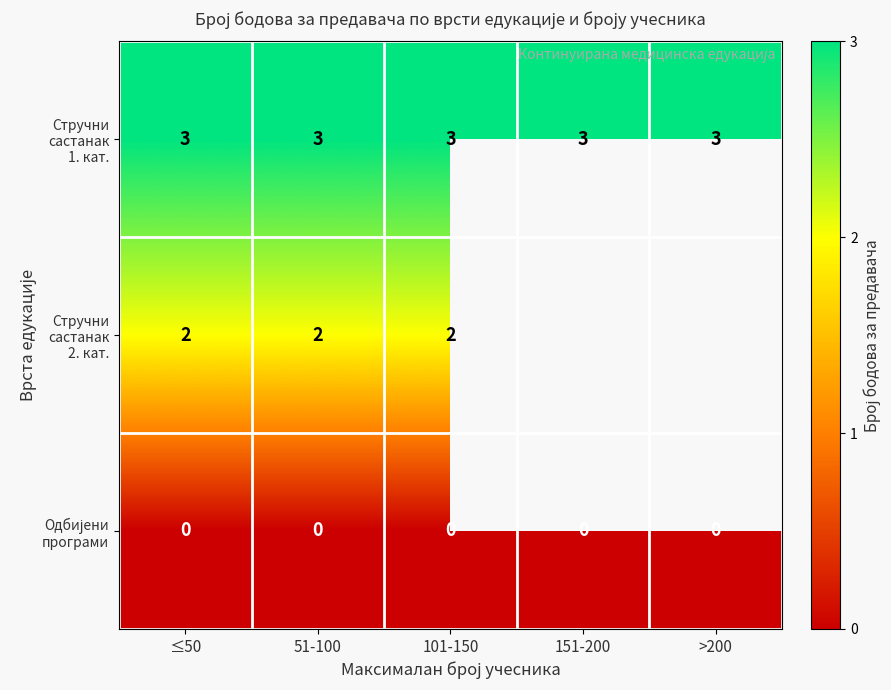

What is the difference between the highest and lowest values at 101-150?

3